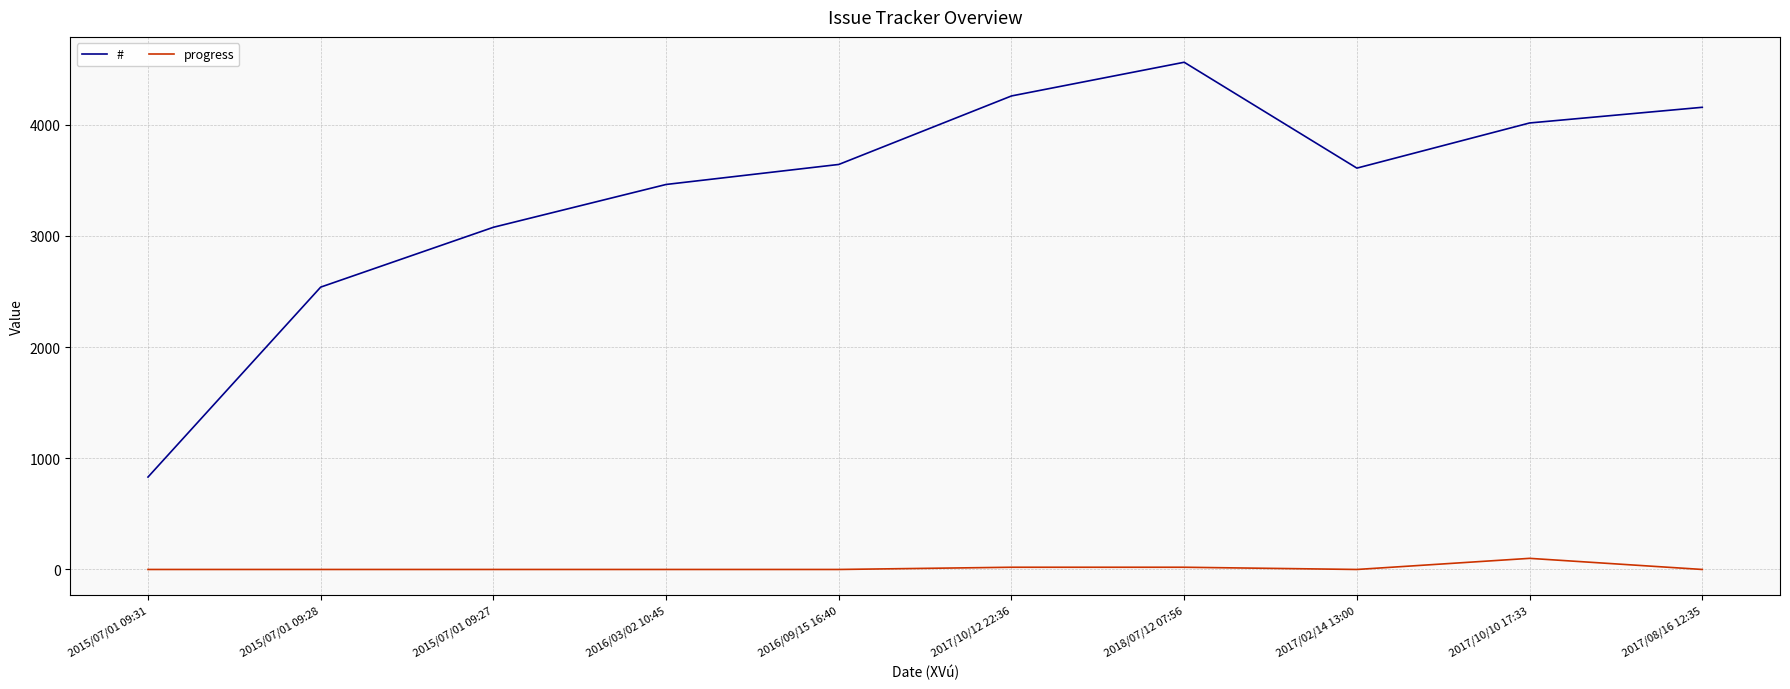

True or false: # has more than 2 interior local peaks.

False